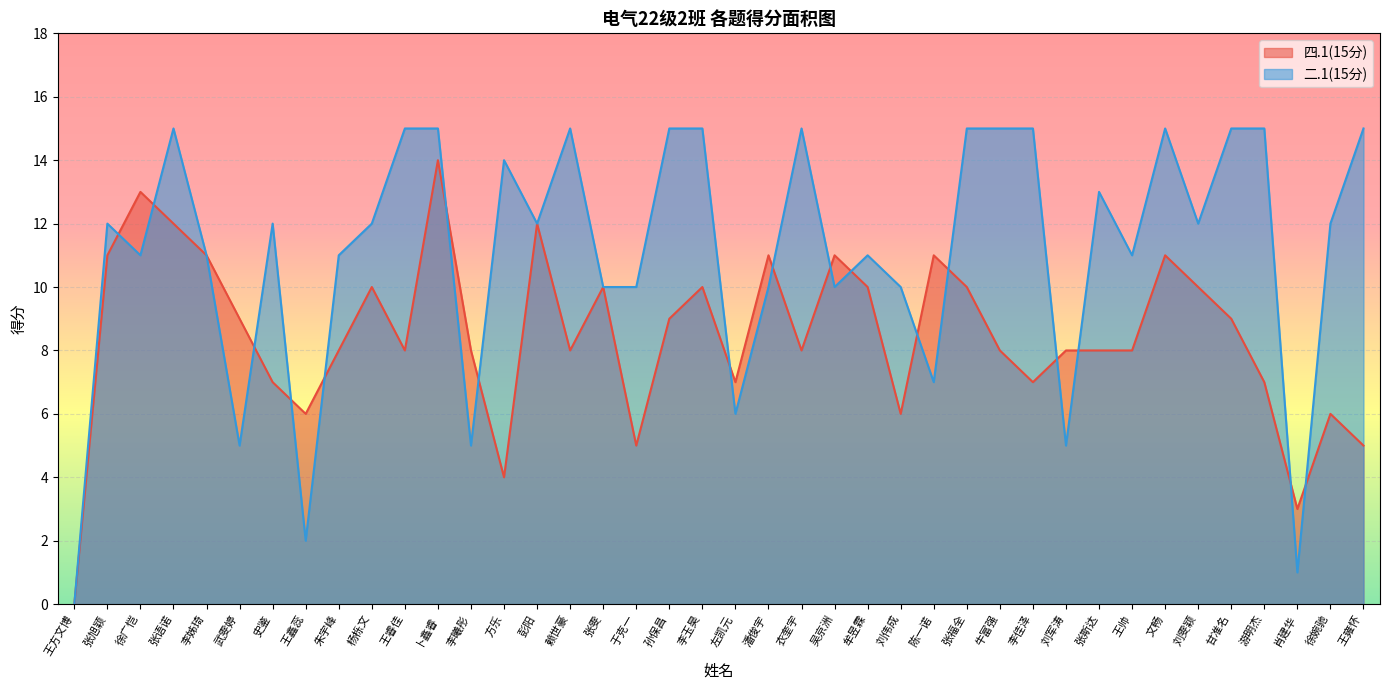

True or false: 四.1(15分) has a value of 1 at 徐婉驰.

False